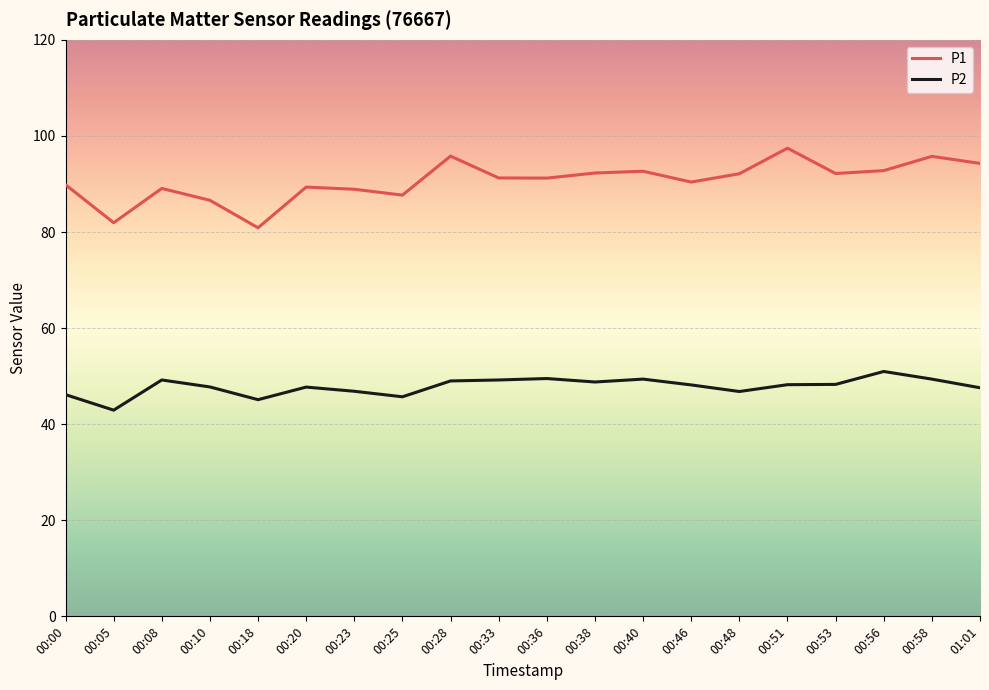

What is the lowest value of the P2 series?

42.9